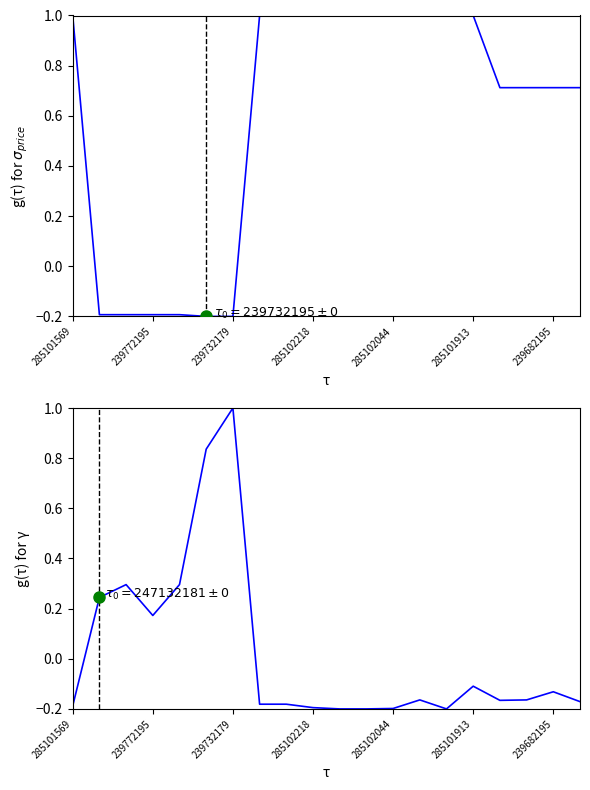

Between 8 and 16, which series saw the biggest shift?

Ціна